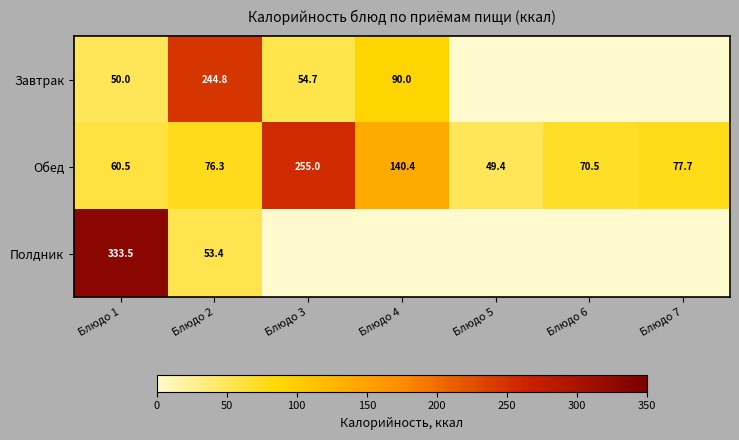

What is the total value across all series at Блюдо 1?

444.0